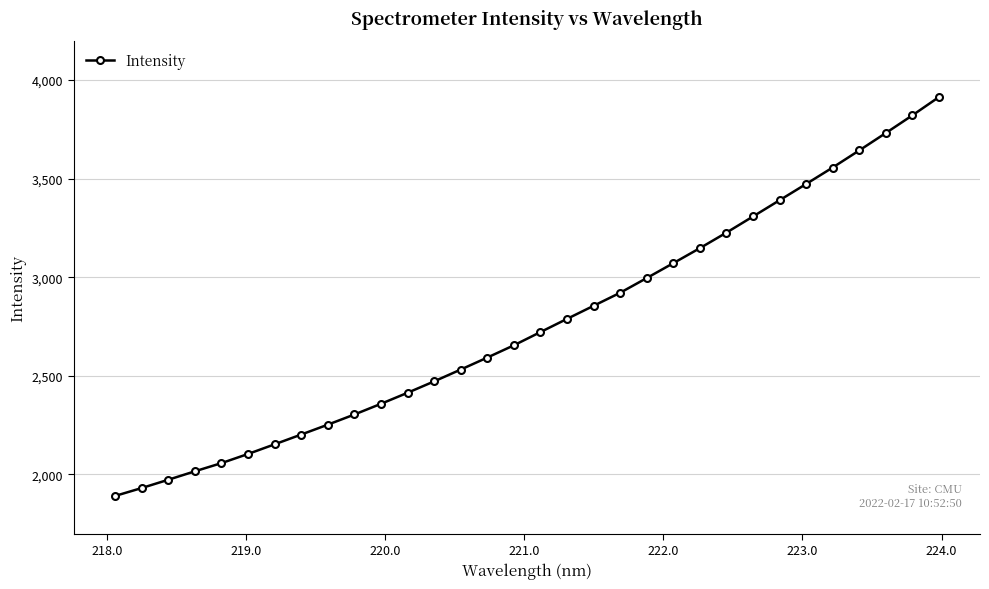

How many values are below 2722?

16